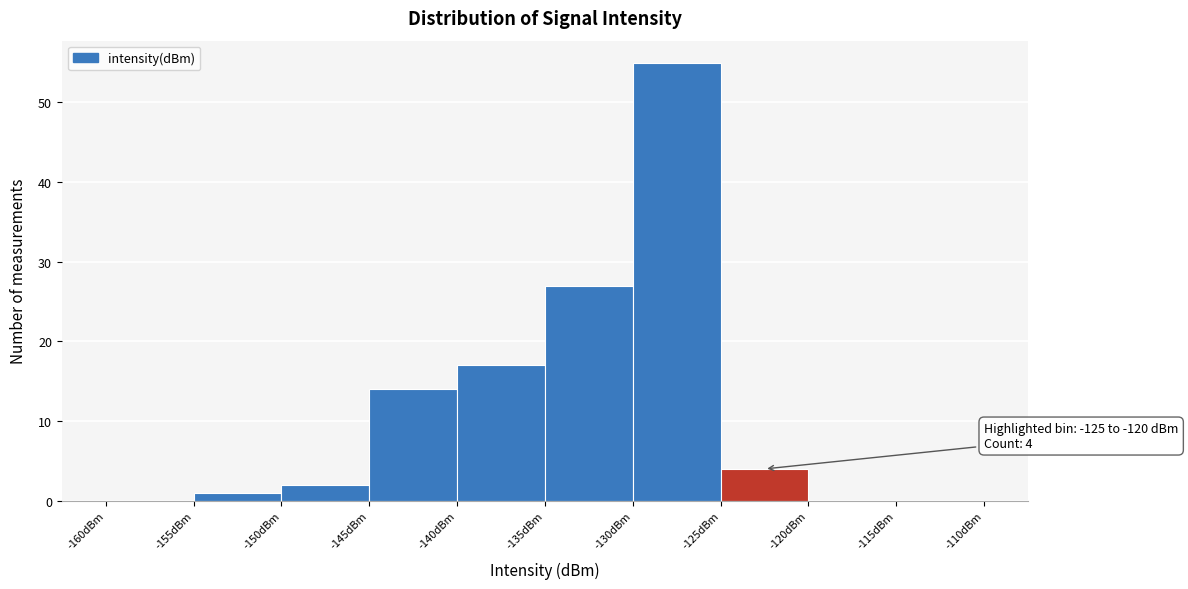

Which range on the x-axis has the tallest bar?

-130 to -125